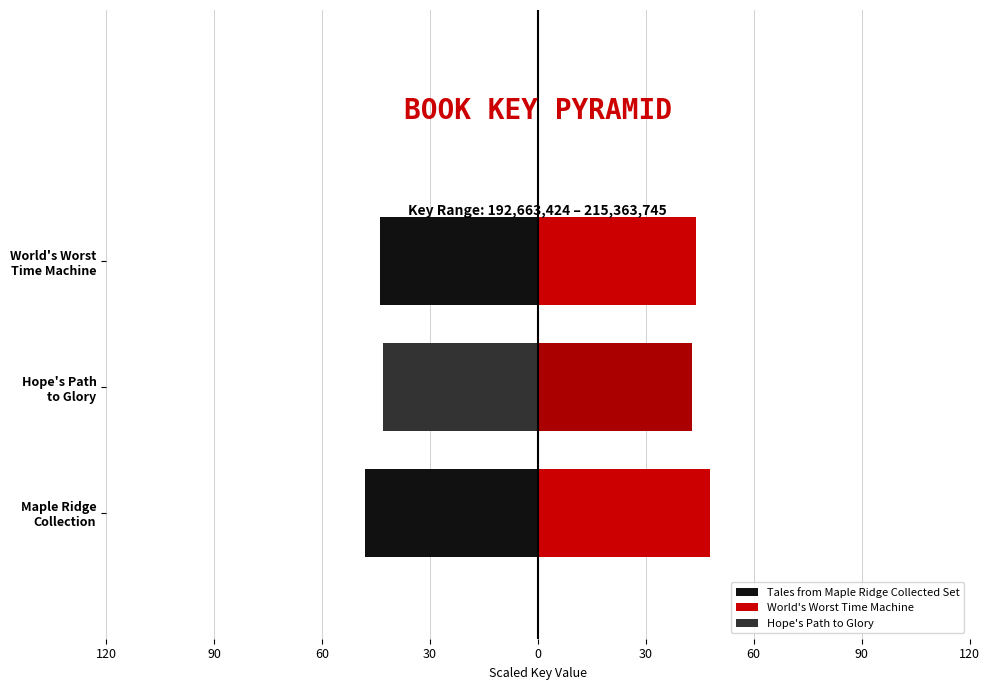

At how many categories does at least one series exceed 0?

3